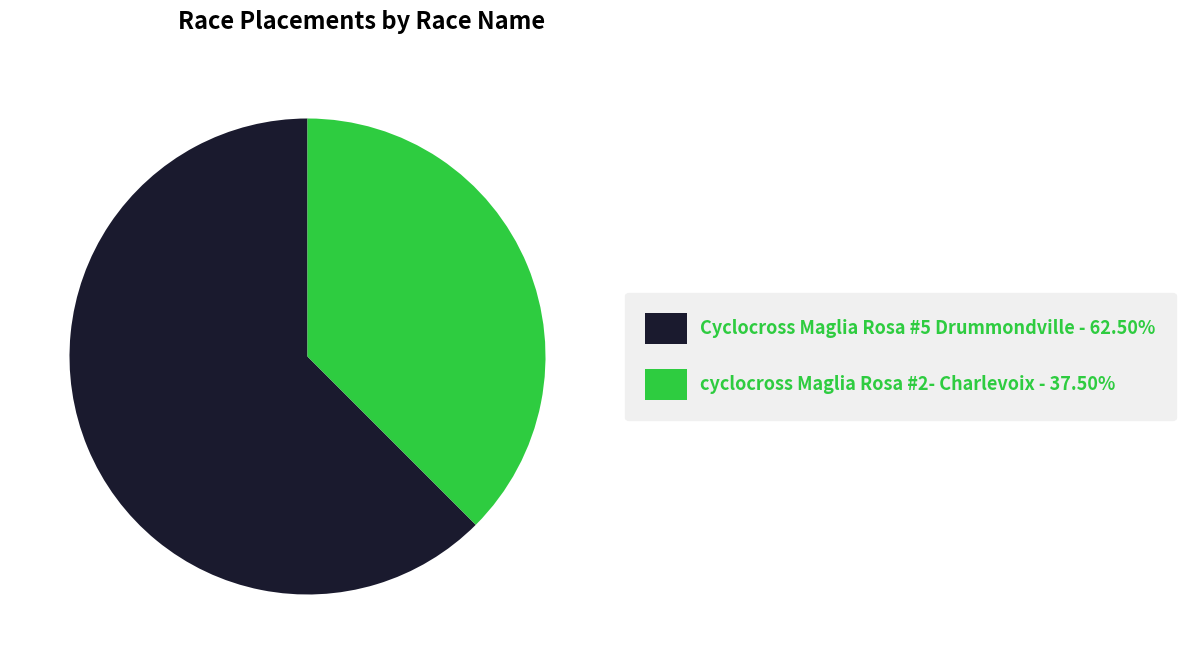

Rank the categories by value from lowest to highest.

cyclocross Maglia Rosa #2- Charlevoix, Cyclocross Maglia Rosa #5 Drummondville